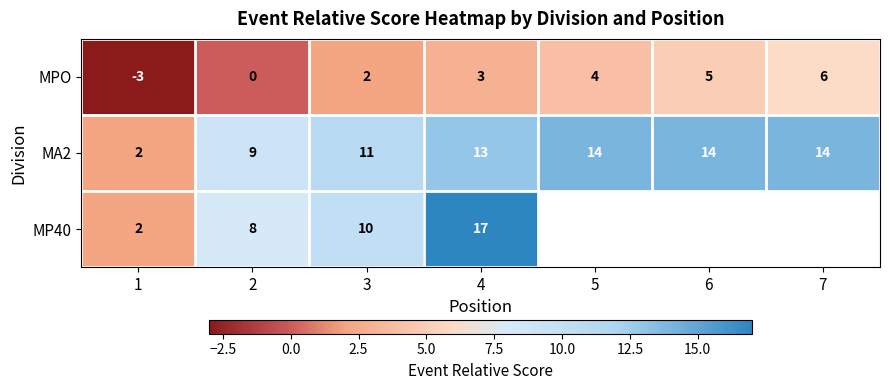

How many values in the MPO series are below 3?

3